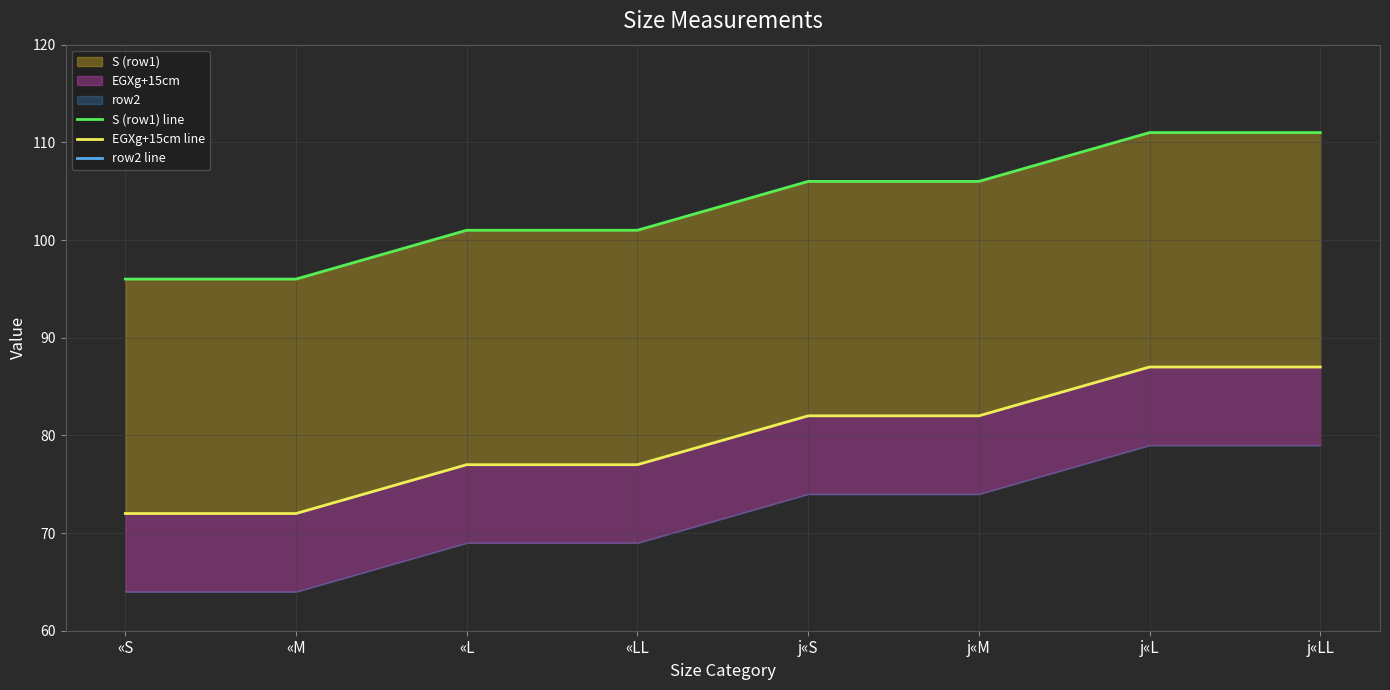

At j«L, list the series in order from largest to smallest.

S (row1) line, EGXg+15cm line, row2 line